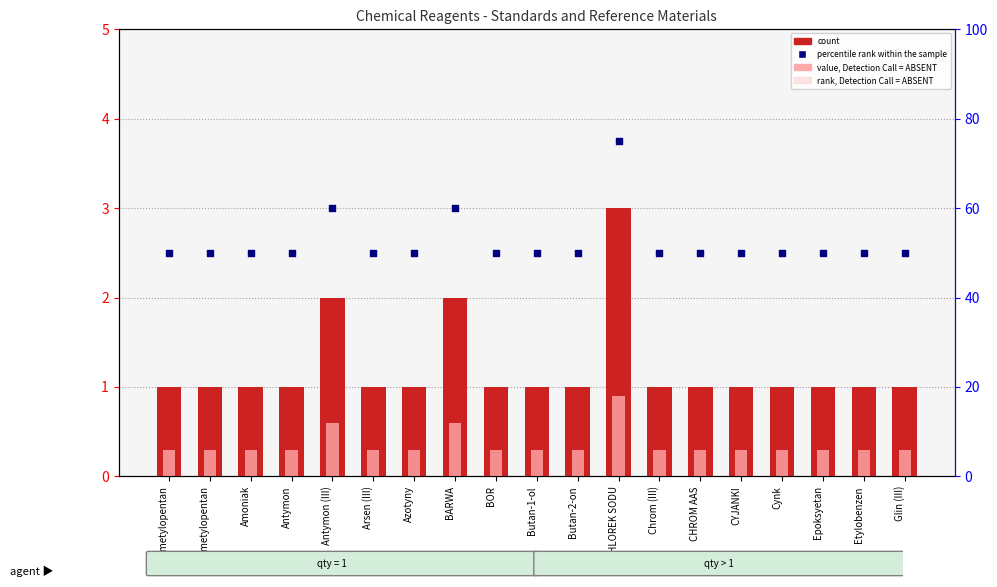

At which category is the sum across all series the highest?

CHLOREK SODU